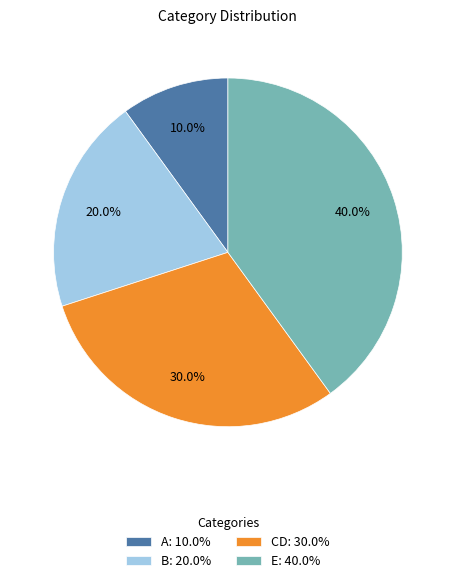

The B slice represents 6% of the pie. True or false?

False